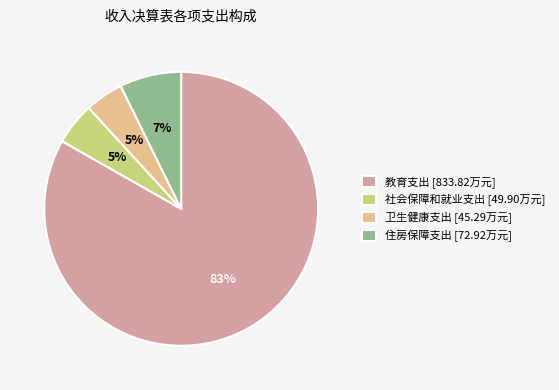

To the nearest percent, what portion does 住房保障支出 represent?

7%